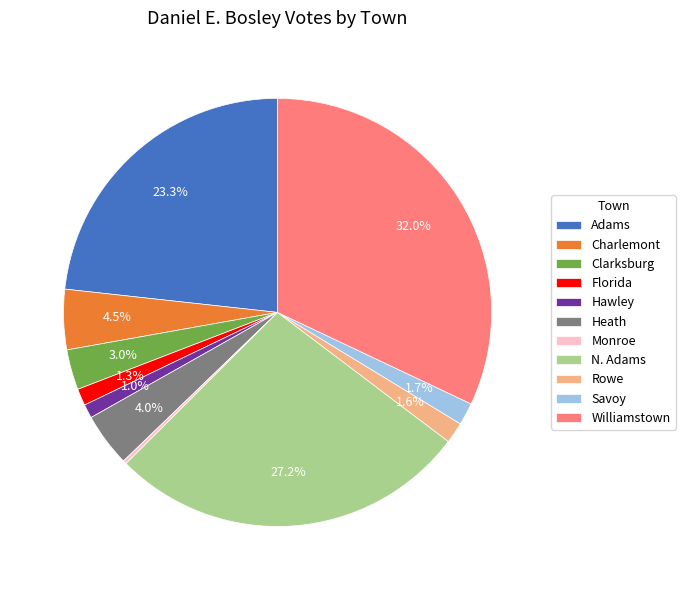

What percentage is NOT represented by Clarksburg?

97.0%